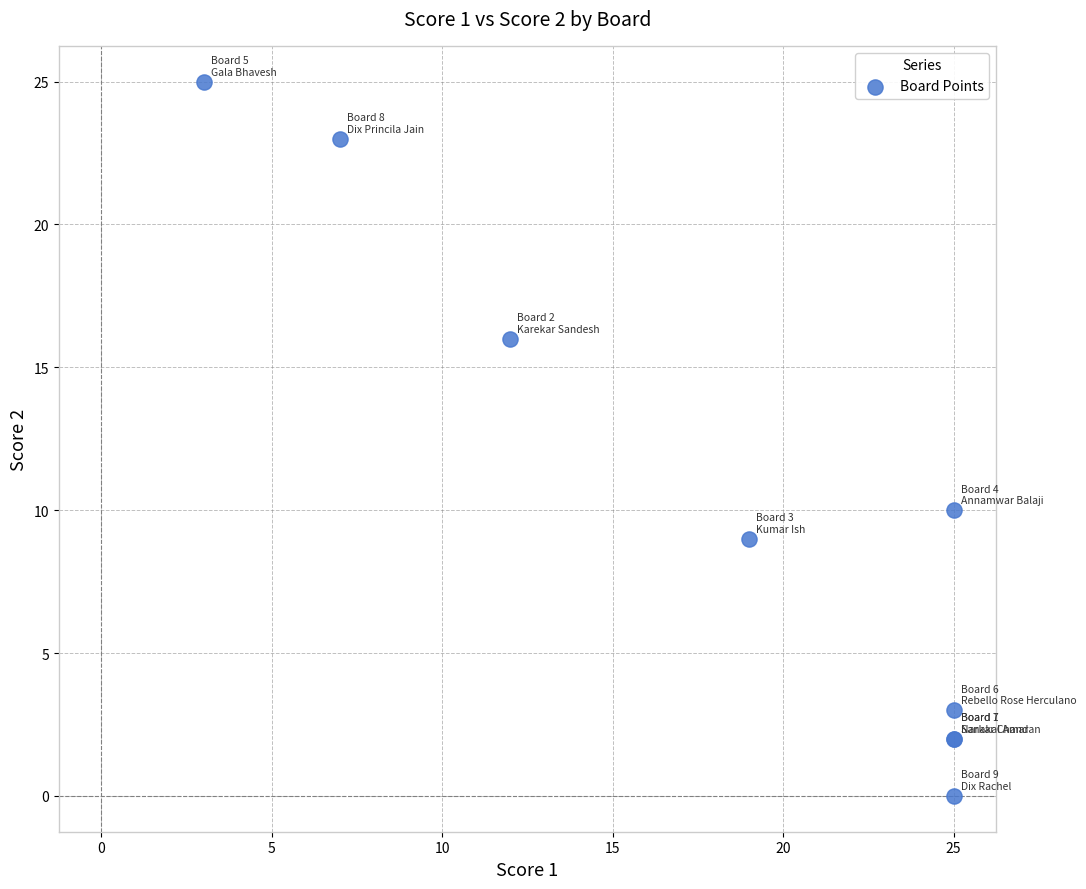

What Y value in the scatter plot is closest to 12?

10